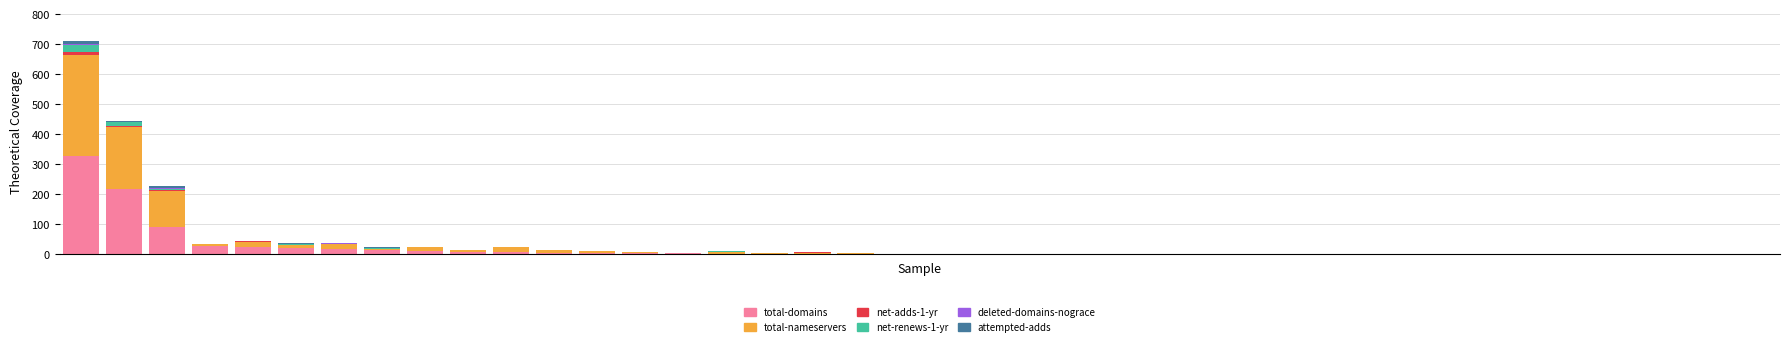

What is the sum of all total-domains values?

793